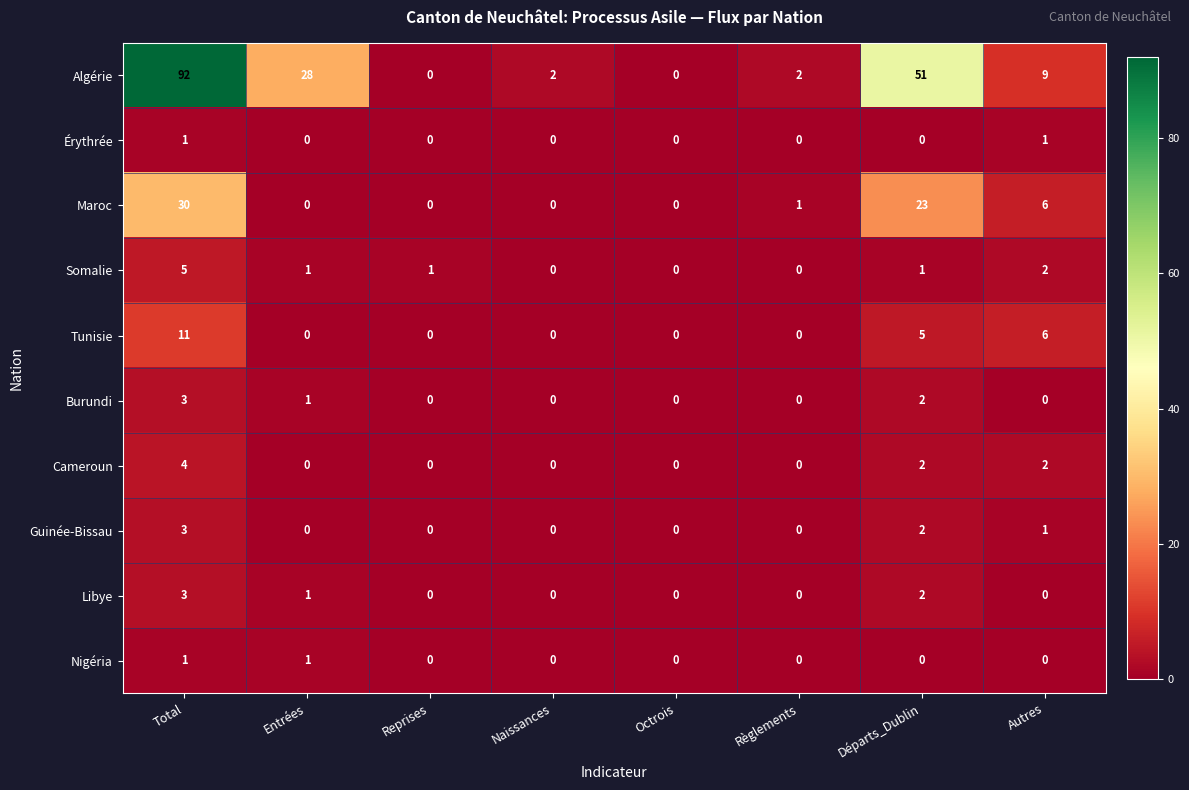

Which series has the largest range (max minus min)?

Algérie